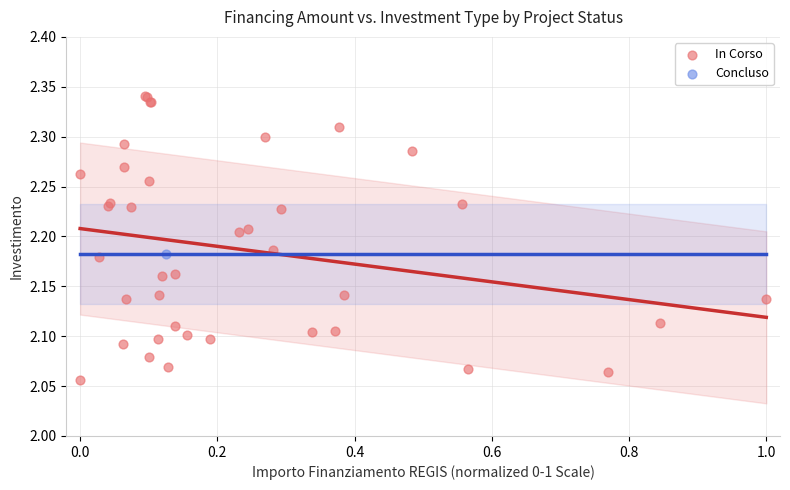

What are all the series names shown in the legend?

In Corso, Concluso